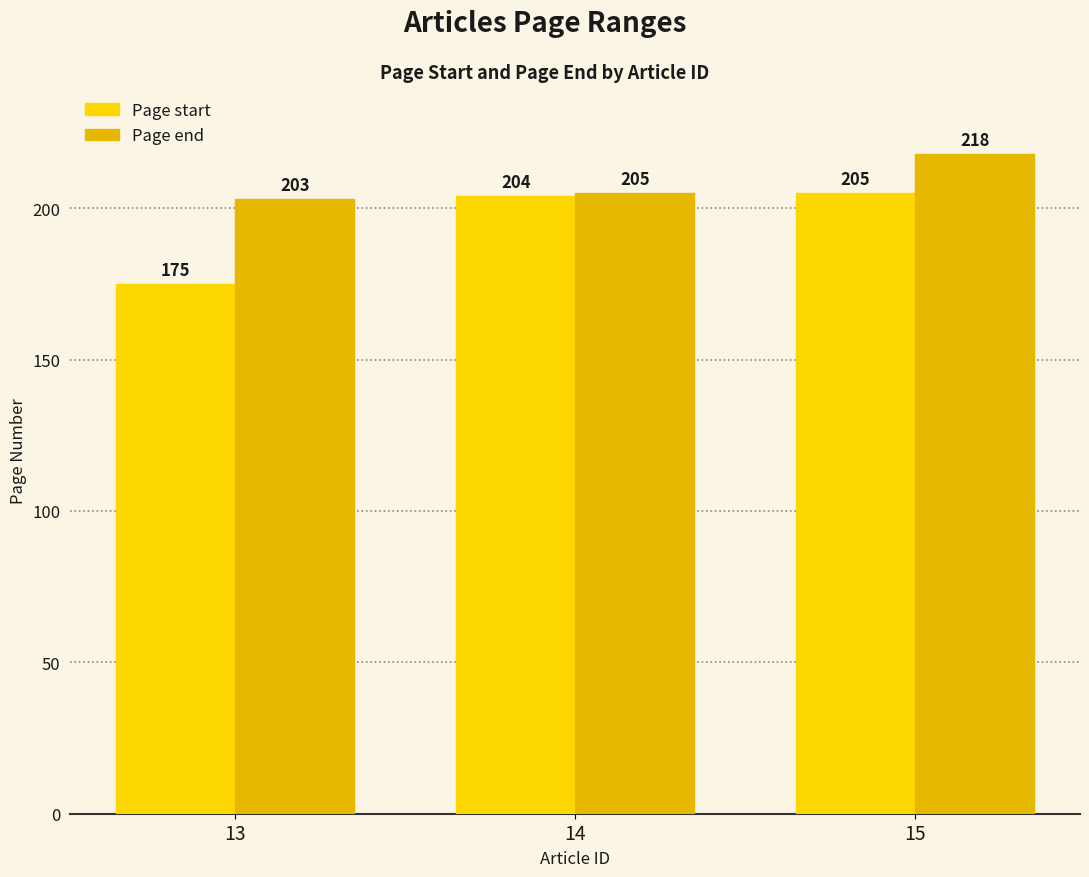

Rank the categories by Page start value from lowest to highest.

13, 14, 15